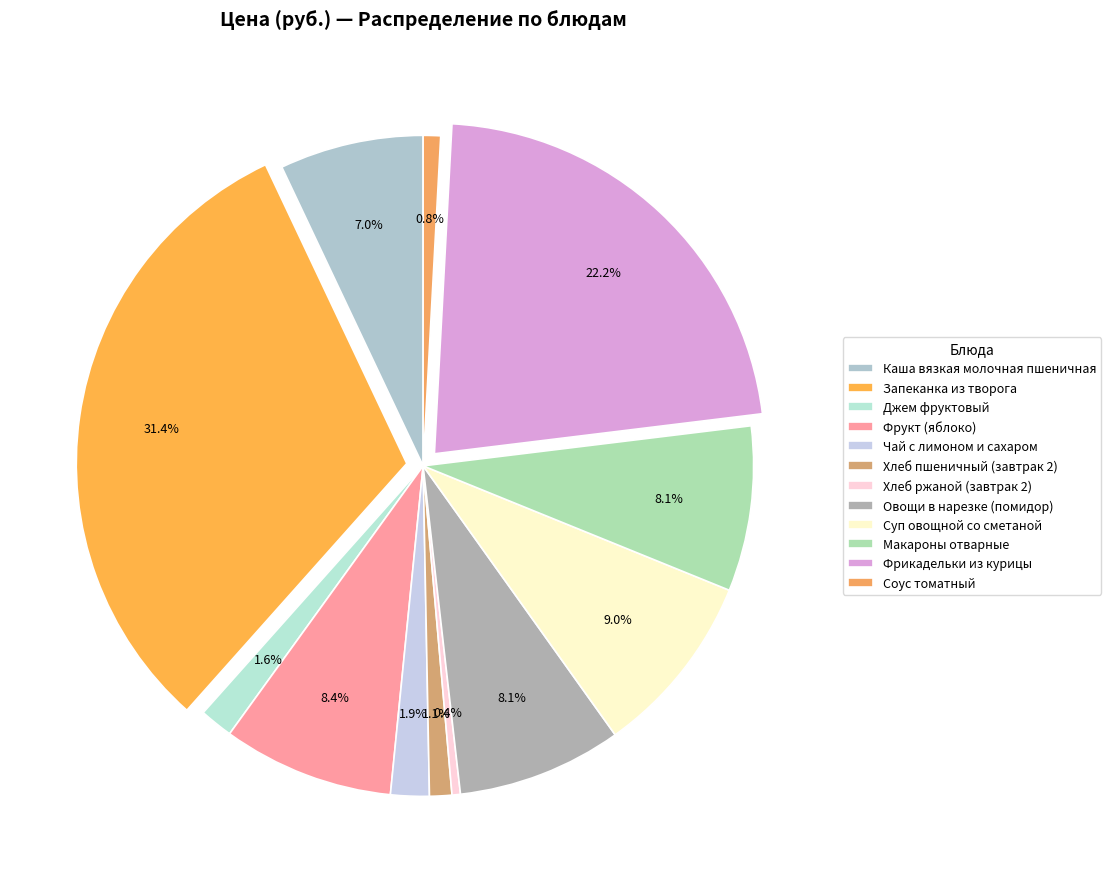

To the nearest percent, what is the average slice percentage?

8%